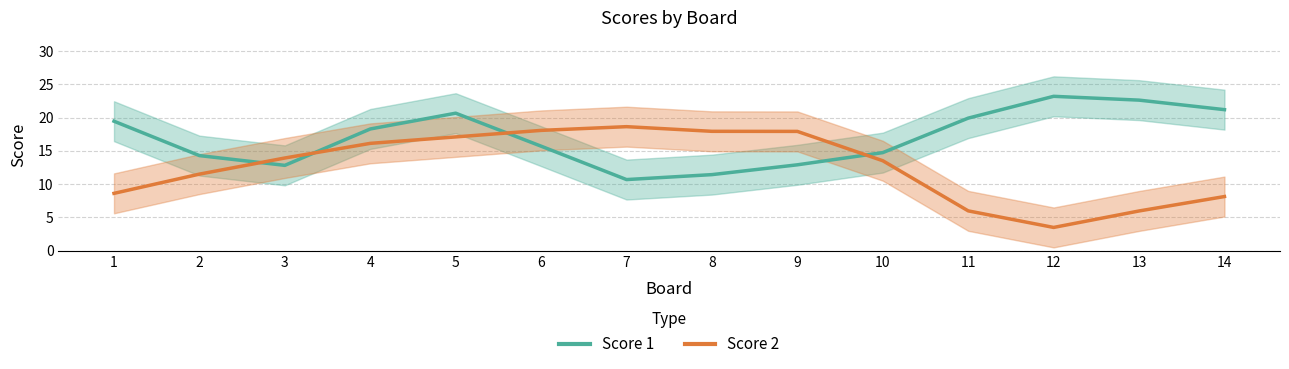

Reading right to left, transcribe all the data shown in this chart.

Score 1: 14=21.2	13=22.6	12=23.2	11=19.9	10=14.7	9=12.9	8=11.4	7=10.7	6=15.7	5=20.7	4=18.3	3=12.8	2=14.3	1=19.5
Score 2: 14=8.1	13=6.0	12=3.5	11=6.0	10=13.5	9=17.9	8=17.9	7=18.6	6=18.1	5=17.1	4=16.1	3=13.9	2=11.5	1=8.6